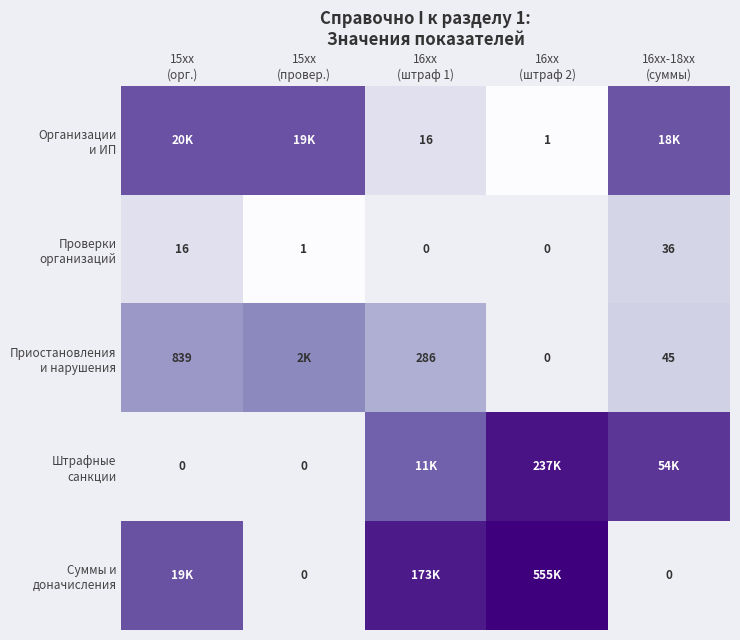

Which category has the lowest value in the Суммы и доначисления series?

15xx (провер.)